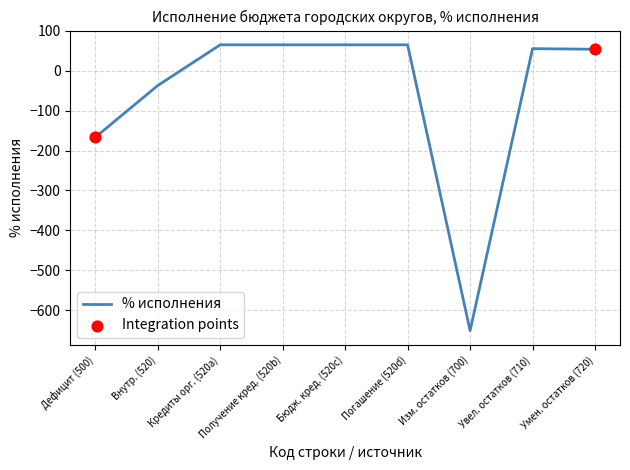

Which has a higher value, Внутр. (520) or Погашение (520d)?

Погашение (520d)